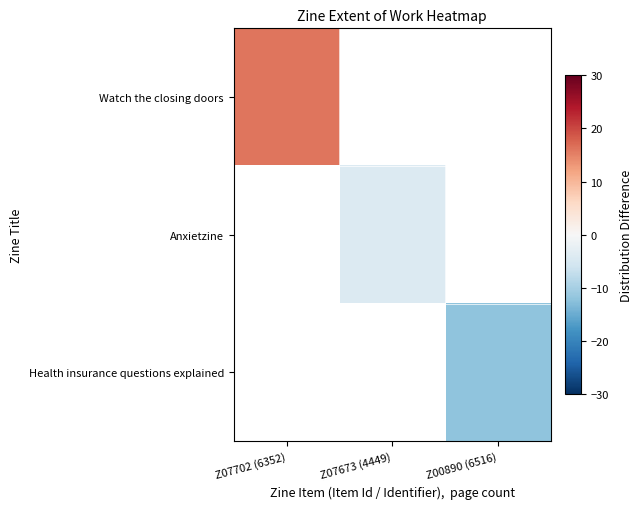

Is the value of Anxietzine at Z00890 (6516) greater than the value of Watch the closing doors at Z07702 (6352)?

No